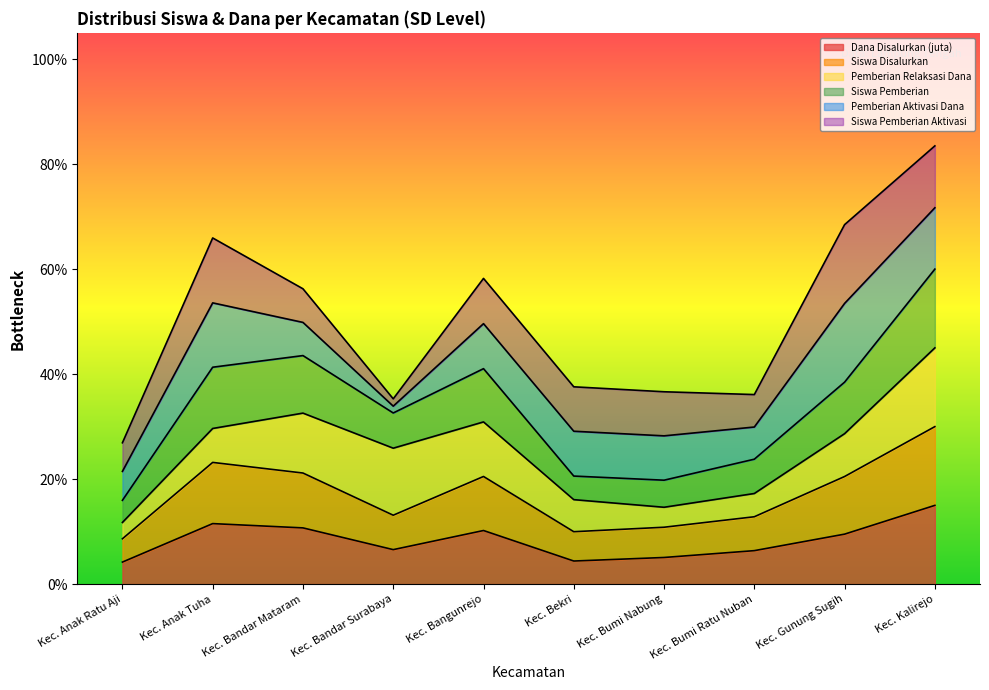

What is the value of the Dana Disalurkan (juta) point at the 4th from the left?

0.1